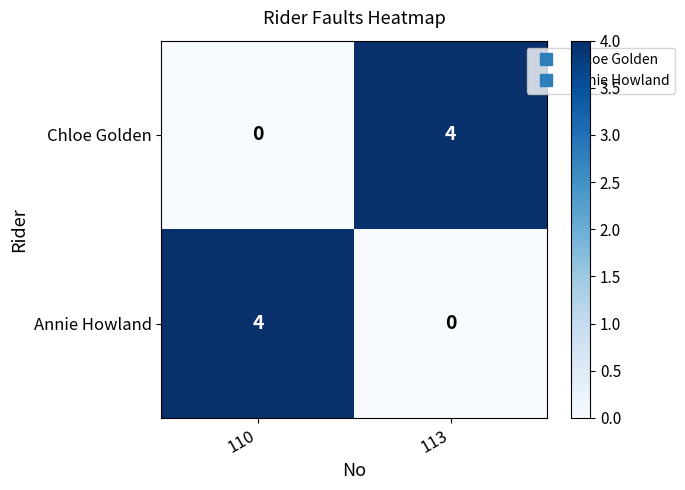

At 110, list the series in order from largest to smallest.

Annie Howland, Chloe Golden